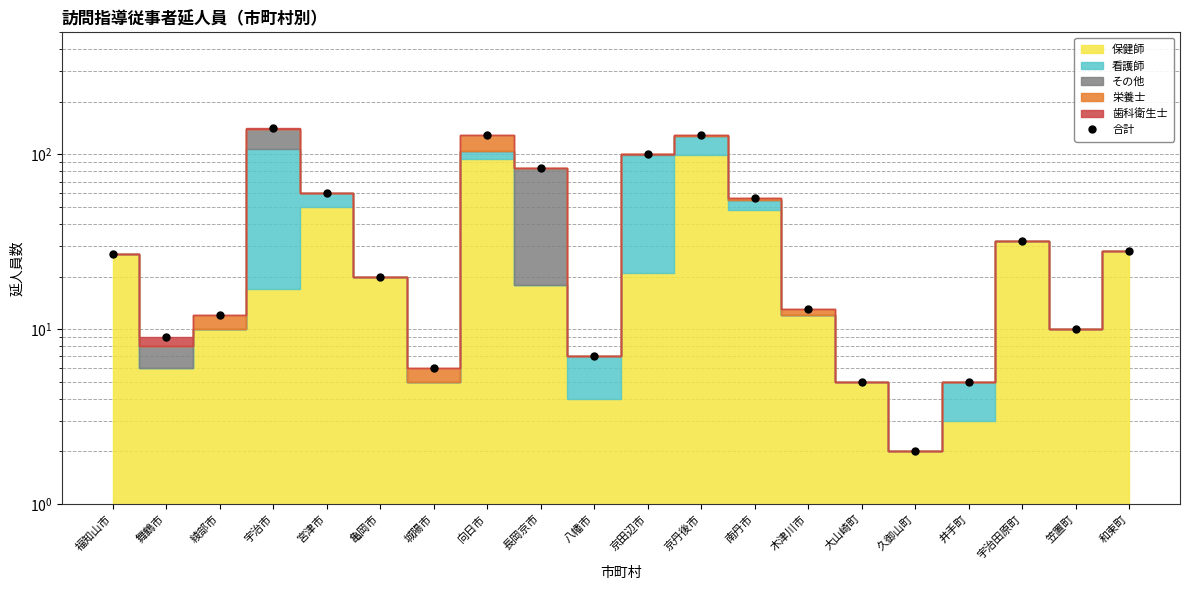

List the labels in order of value, largest first.

宇治市, 京丹後市, 向日市, 京田辺市, 長岡京市, 宮津市, 南丹市, 宇治田原町, 和束町, 福知山市, 亀岡市, 木津川市, 綾部市, 笠置町, 舞鶴市, 八幡市, 城陽市, 大山崎町, 井手町, 久御山町